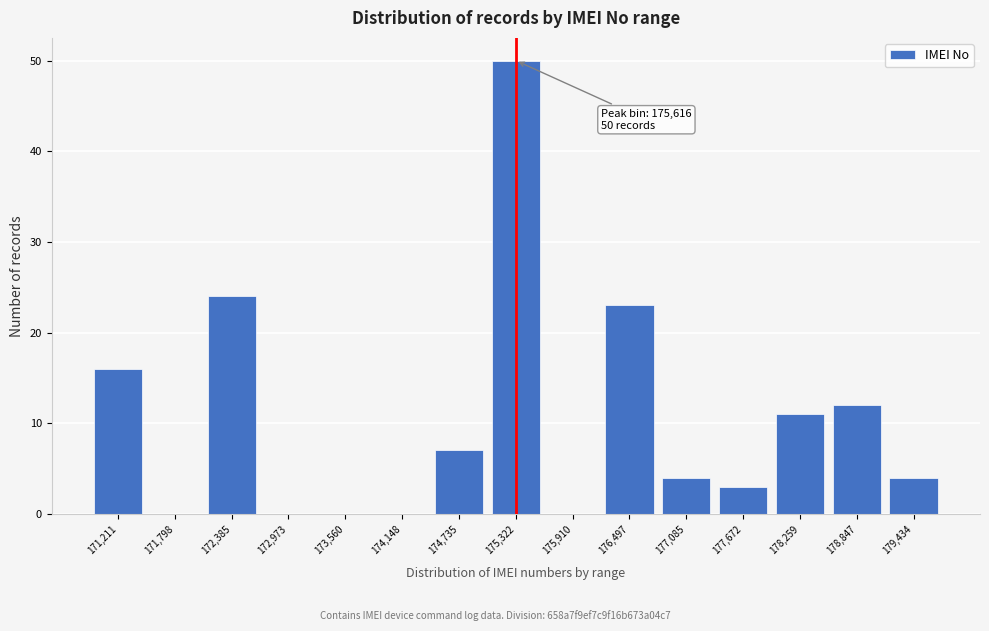

Reading right to left, extract all data points from this chart.

179,434=4	178,847=12	178,259=11	177,672=3	177,085=4	176,497=23	175,910=0	175,322=50	174,735=7	174,148=0	173,560=0	172,973=0	172,385=24	171,798=0	171,211=16